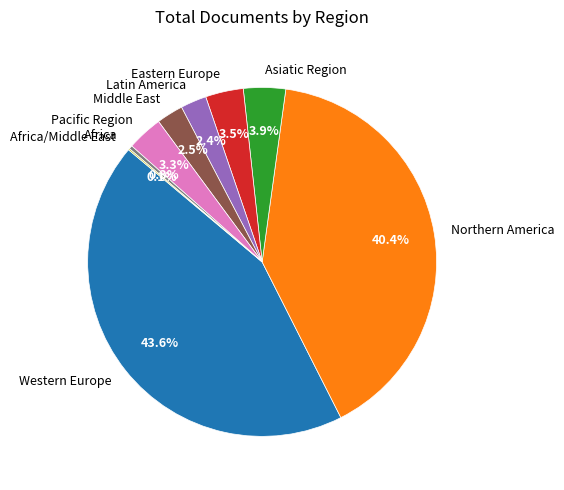

Which has a higher value, Africa or Eastern Europe?

Eastern Europe